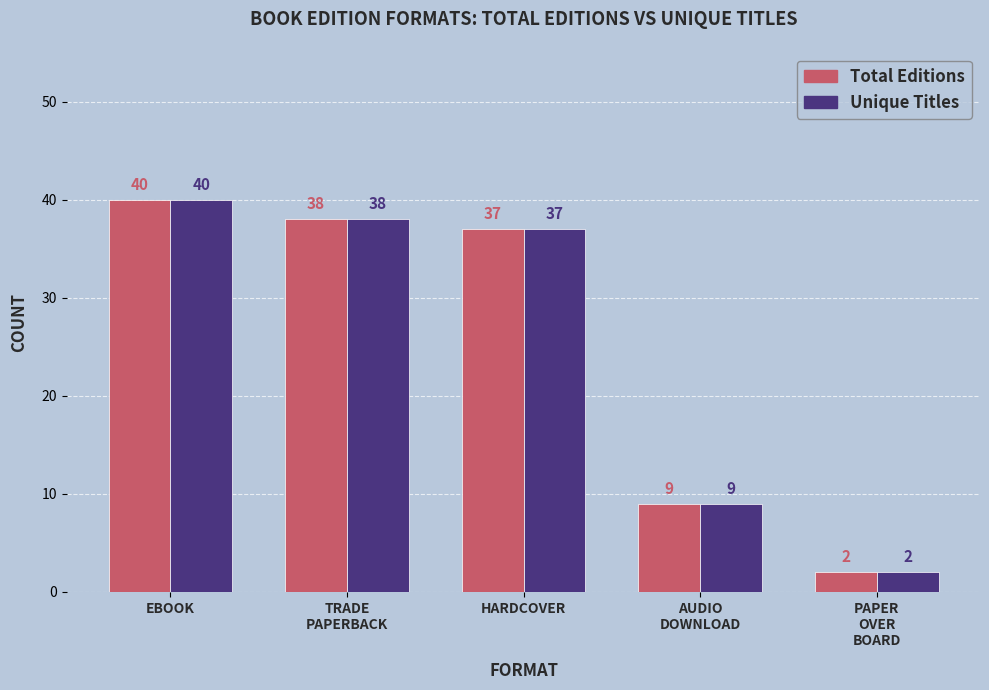

What is the sum of all Unique Titles values?

126